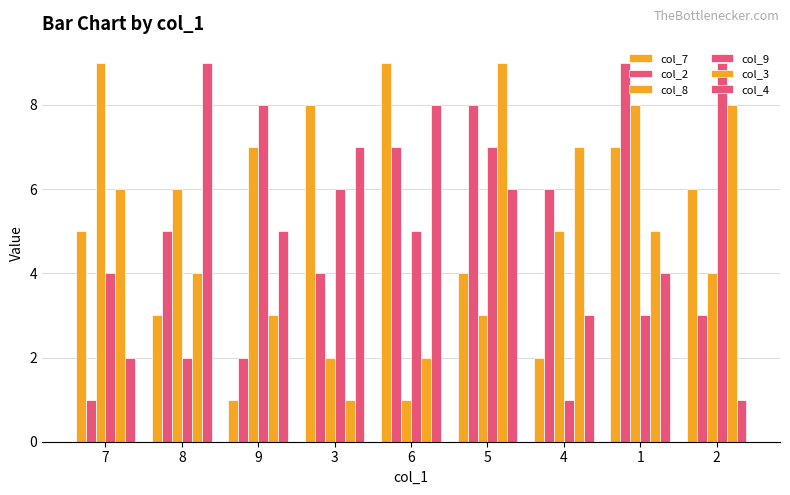

What is the label of the 6th bar from the left?

5